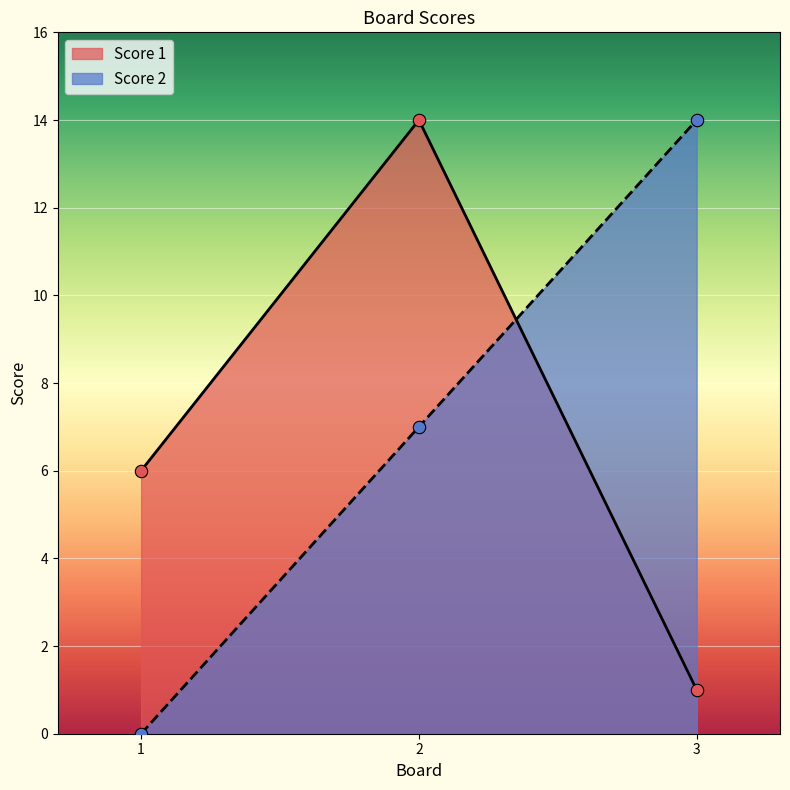

What are all the series names shown in the legend?

Score 1, Score 2